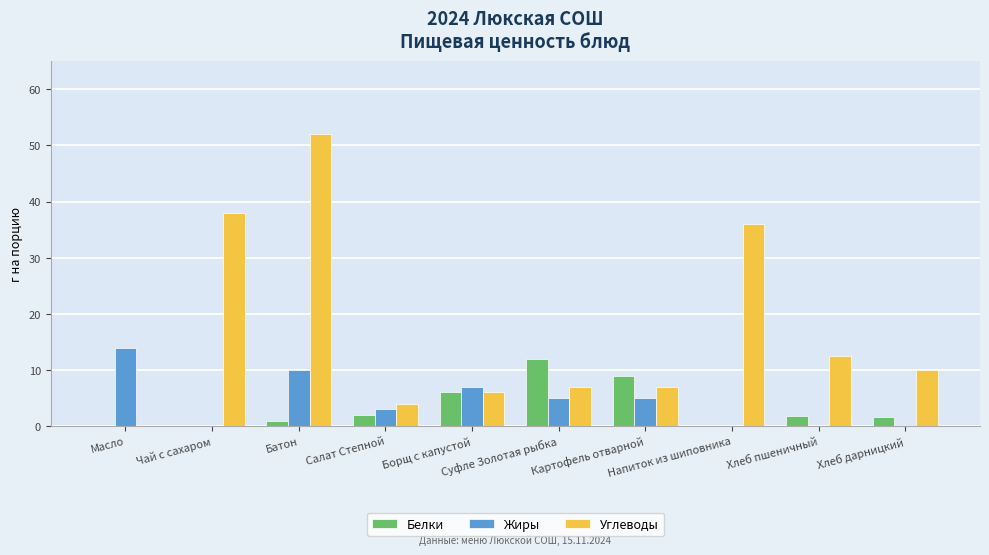

Which series has the largest total across all categories?

Углеводы